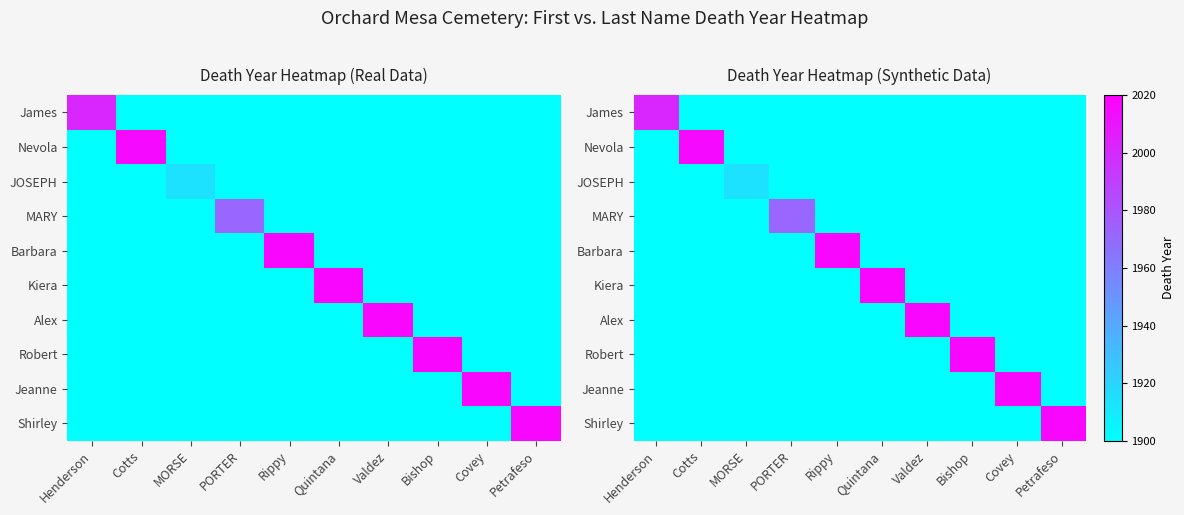

At which label does Barbara reach its peak?

Rippy